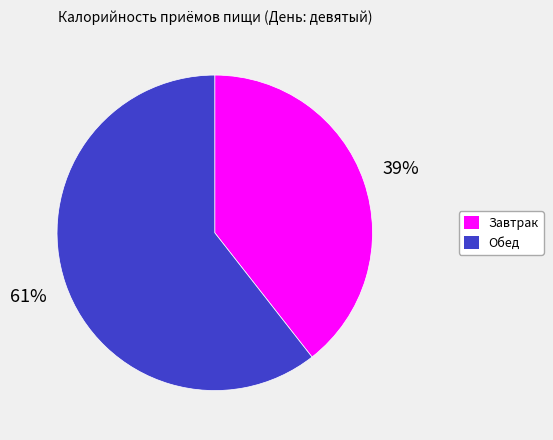

What is the largest slice in the pie chart?

Обед